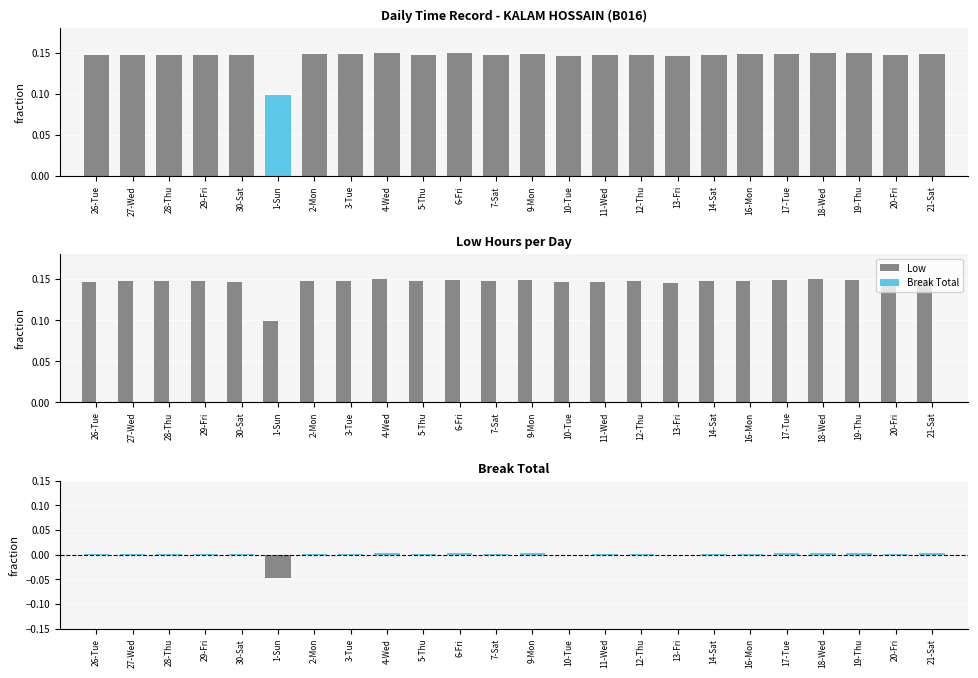

At which label is Low closest to 0?

1-Sun